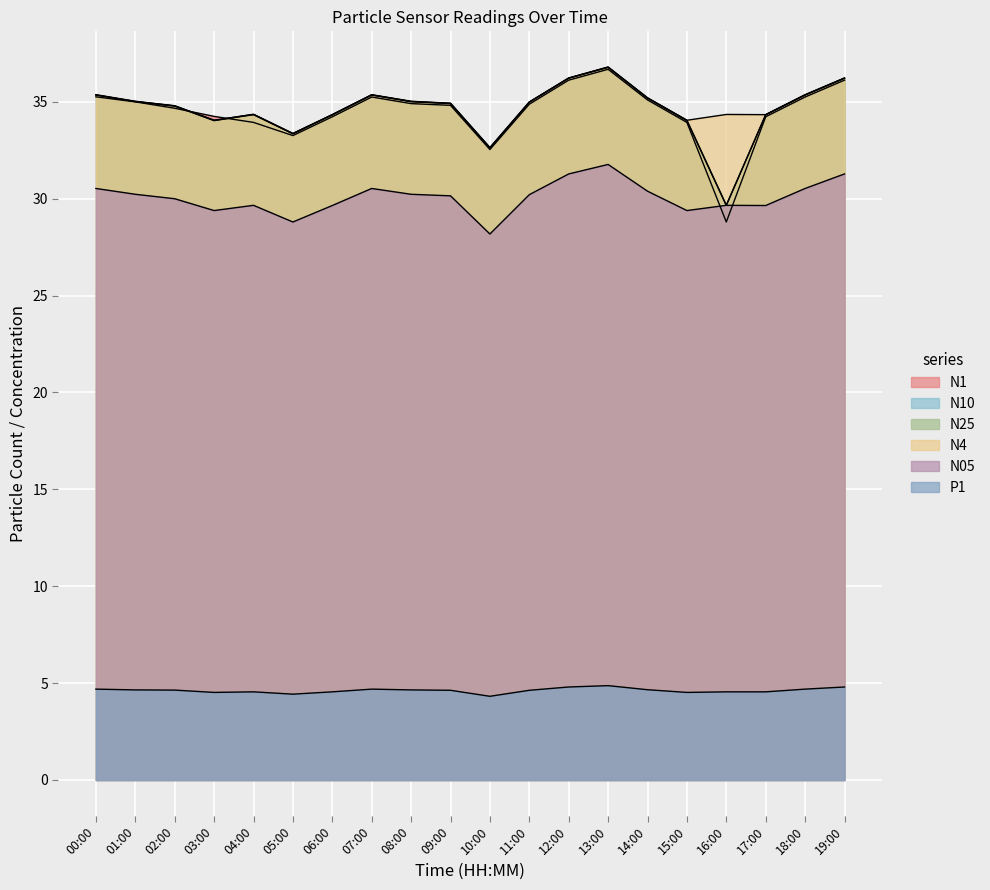

True or false: N05 and N25 intersect in this chart.

False